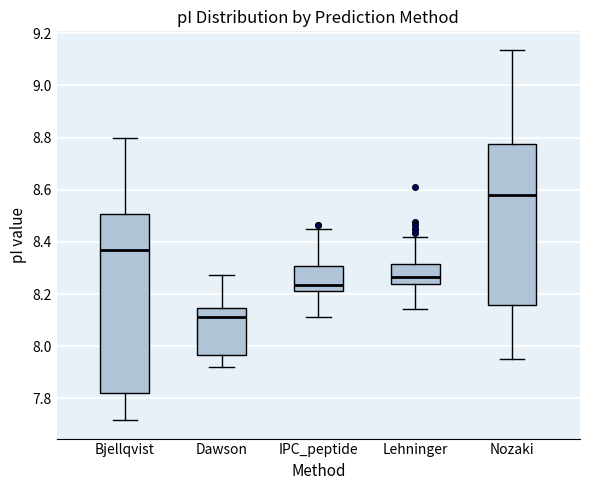

Reading left to right, transcribe this box plot: for each box, give where its median line is, the range the box spans, and where its two whiskers end, as read against the y-axis. The values are not printed on the chart, so give them approximately, as read against the axis.

Bjellqvist: median 8.36, box 7.82 to 8.50, whiskers 7.72 to 8.80
Dawson: median 8.12, box 7.96 to 8.14, whiskers 7.92 to 8.28
IPC_peptide: median 8.24, box 8.22 to 8.30, whiskers 8.12 to 8.44
Lehninger: median 8.26, box 8.24 to 8.32, whiskers 8.14 to 8.42
Nozaki: median 8.58, box 8.16 to 8.78, whiskers 7.96 to 9.14